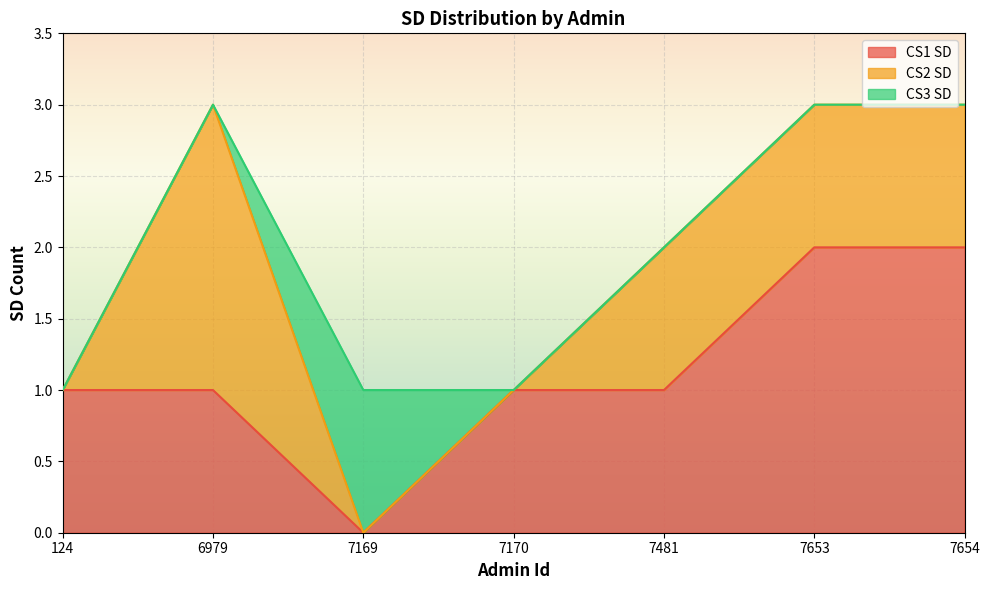

What is the maximum value shown in the chart?

2